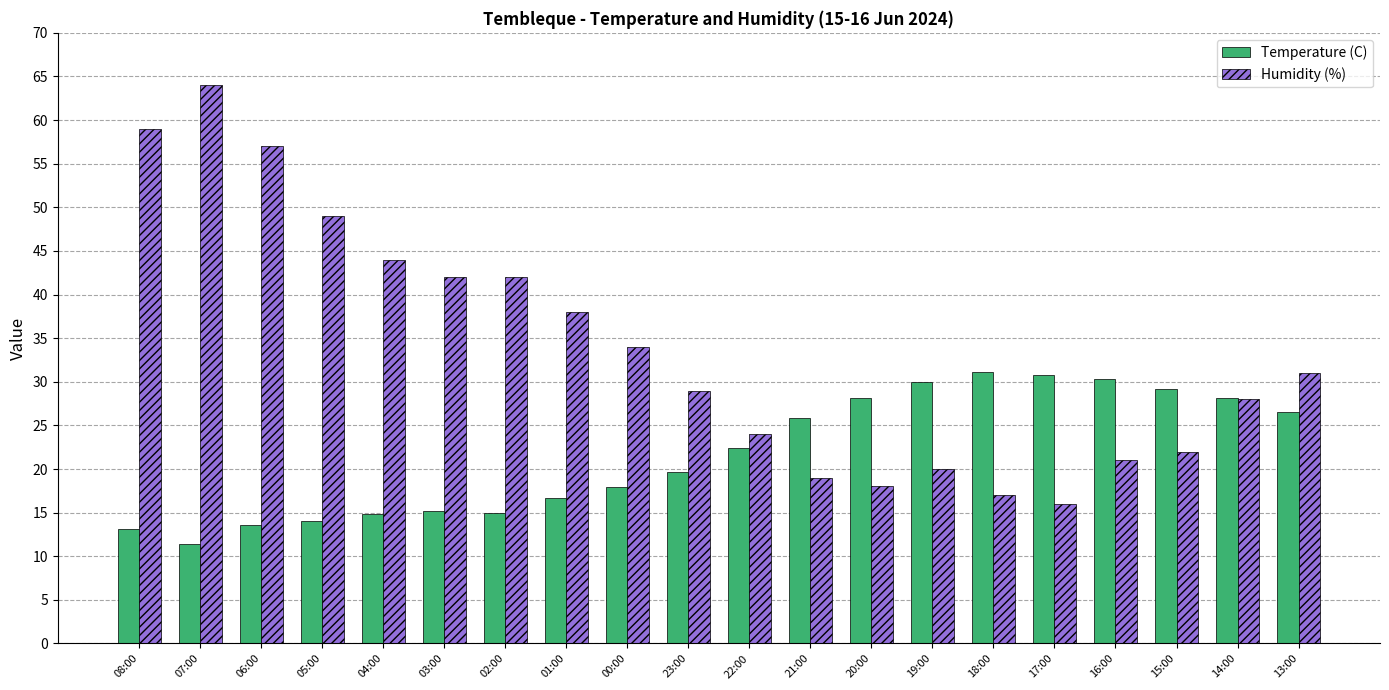

At which category is the sum across all series the highest?

07:00